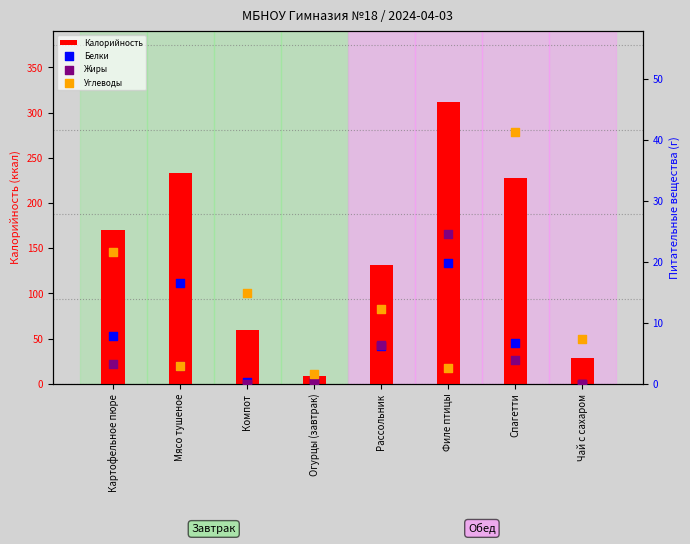

What is the total value across all series at Рассольник?

156.6